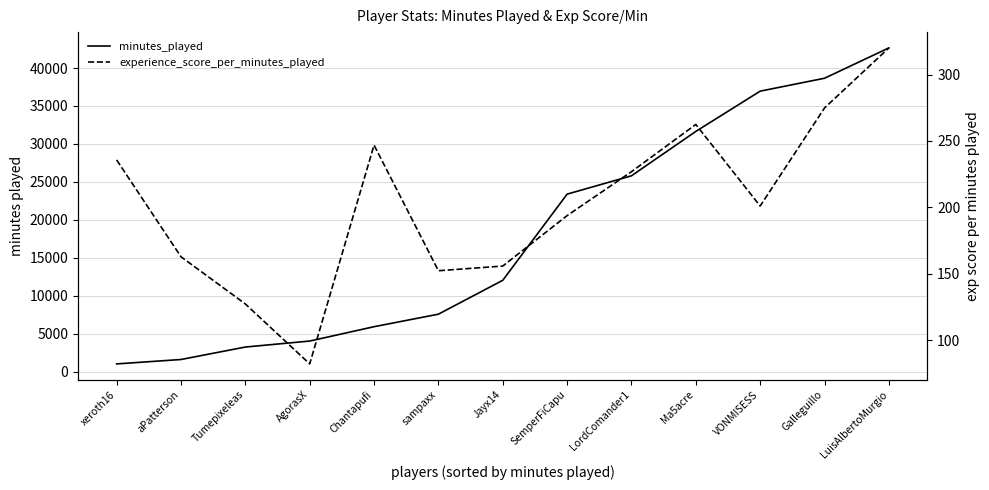

Count the number of data series in this chart.

2